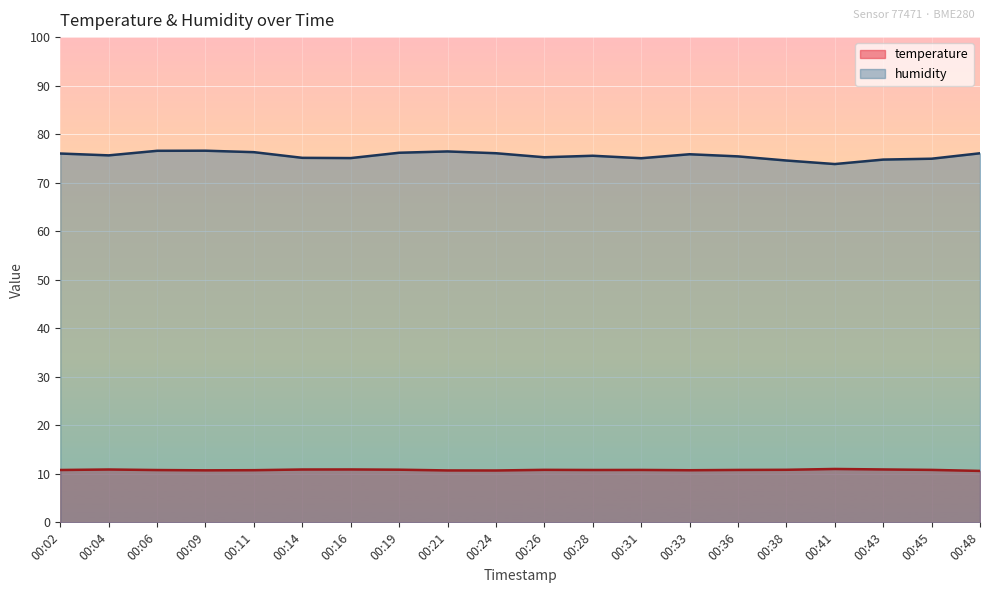

What is the value of the temperature point at the 8th from the left?

10.8